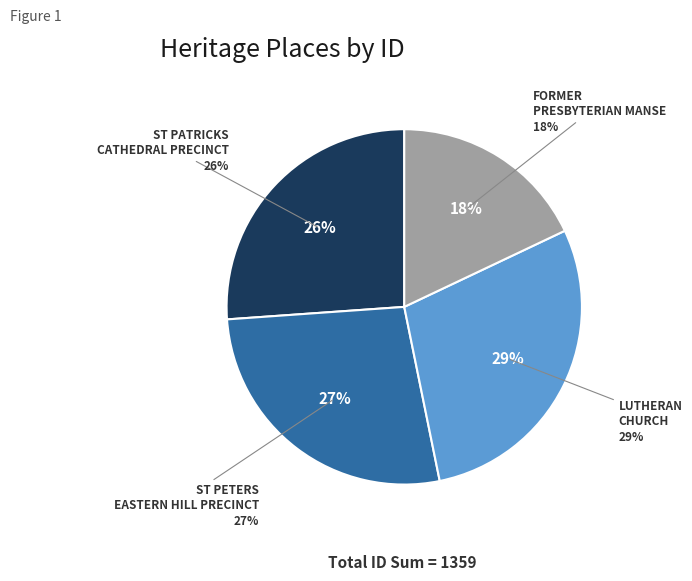

Rank the categories by value from highest to lowest.

LUTHERAN CHURCH, ST PETERS EASTERN HILL PRECINCT, ST PATRICKS CATHEDRAL PRECINCT, FORMER PRESBYTERIAN MANSE